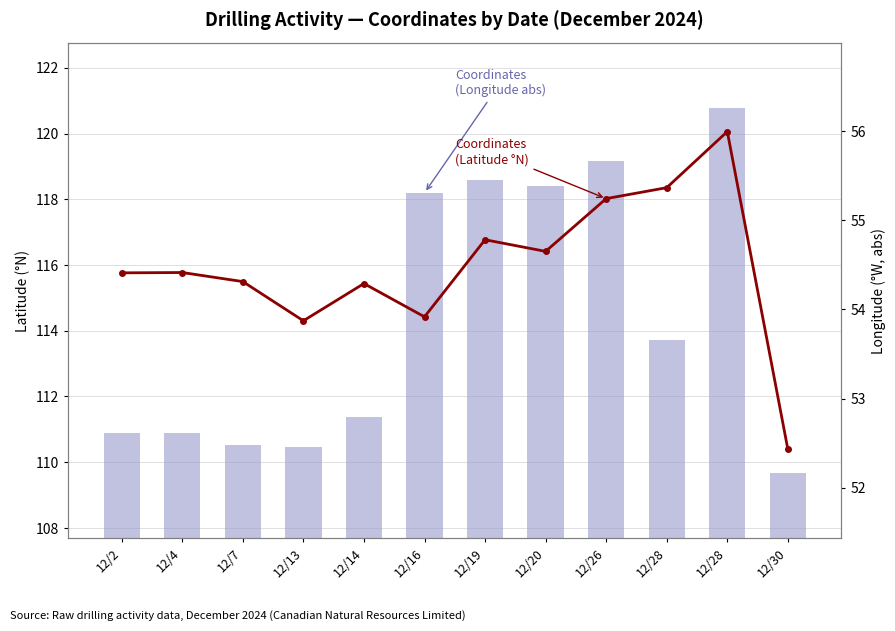

Reading left to right, list all the values displayed in this chart.

Coordinates (Longitude abs): 110.9	110.9	110.5	110.5	111.4	118.2	118.6	118.4	119.2	113.7	120.8	109.7
Coordinates (Latitude): 54.4	54.4	54.3	53.9	54.3	53.9	54.8	54.7	55.2	55.4	56.0	52.4